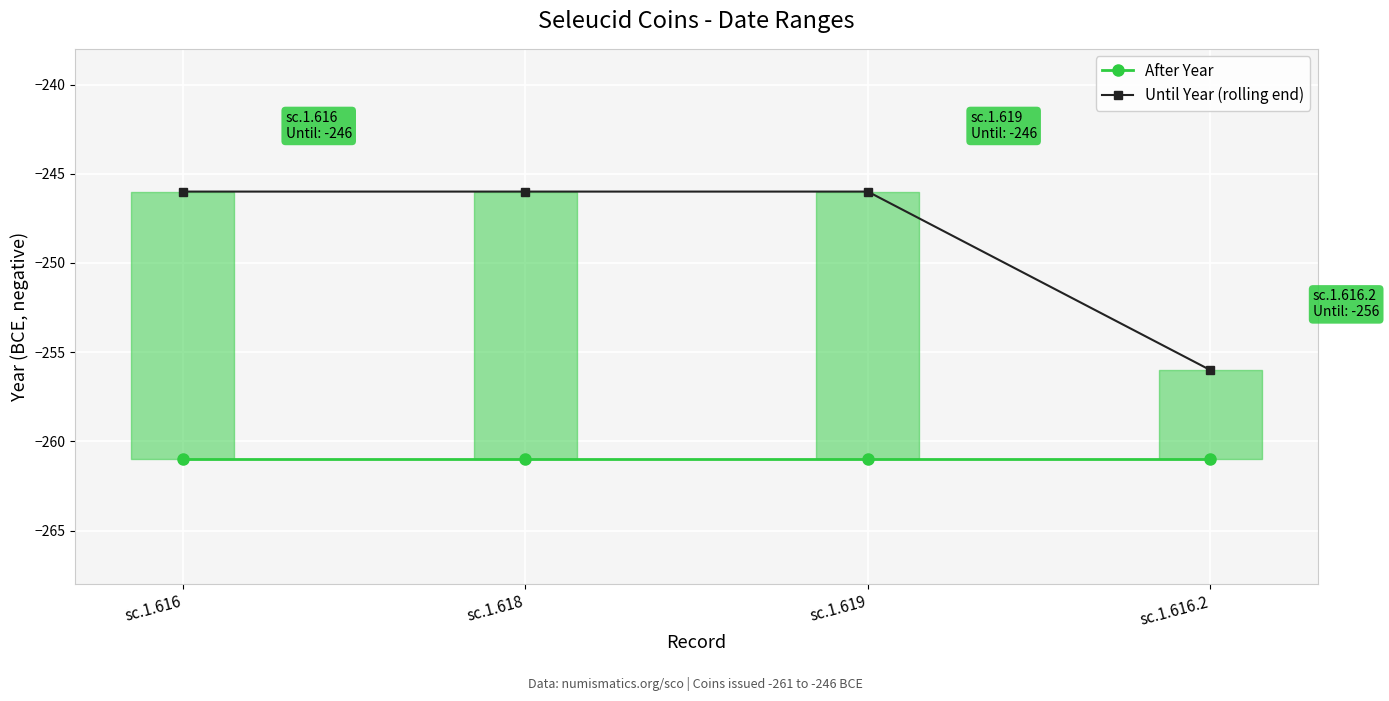

Which series changed the most between sc.1.616 and sc.1.619?

After Year